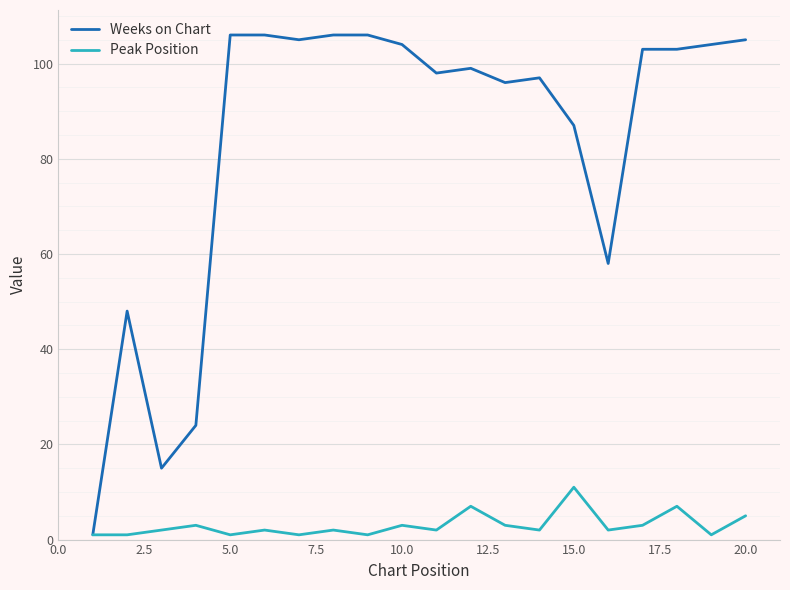

Which series has the largest total across all categories?

Weeks on Chart